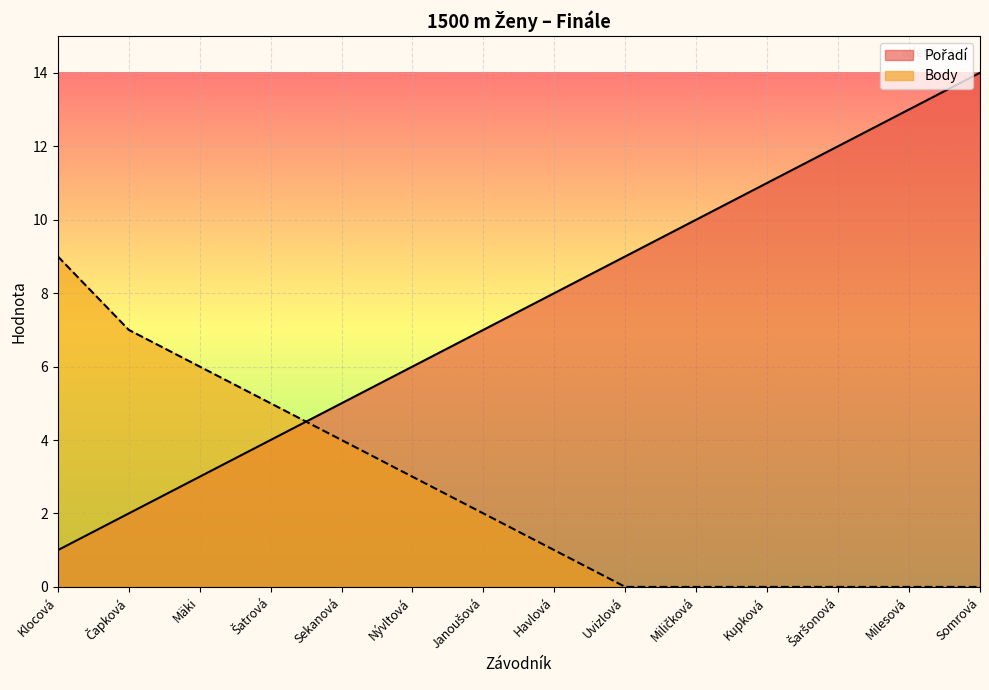

Does the chart display data point markers on the line(s)?

No